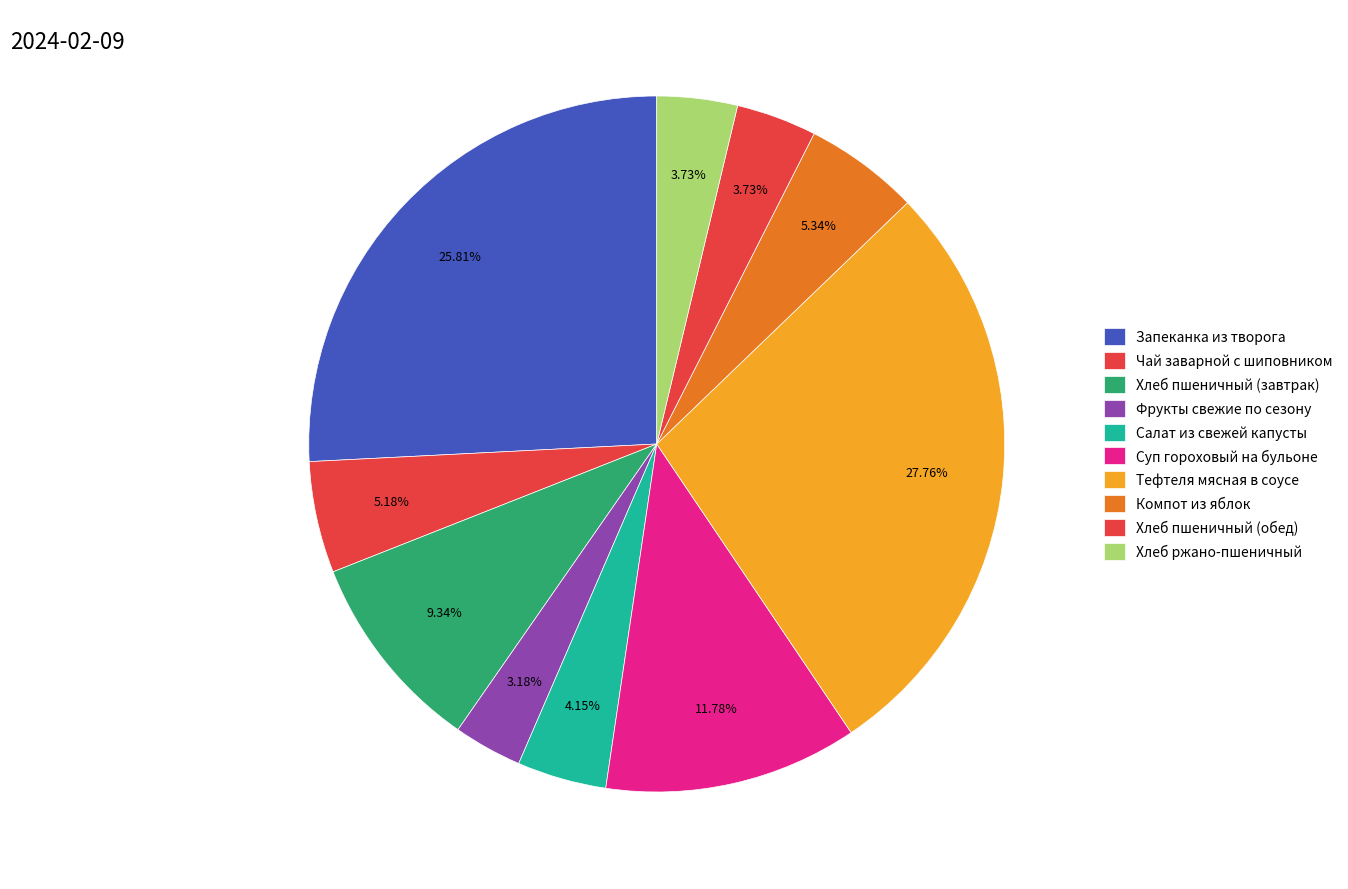

To the nearest percent, what portion does Салат из свежей капусты represent?

4%